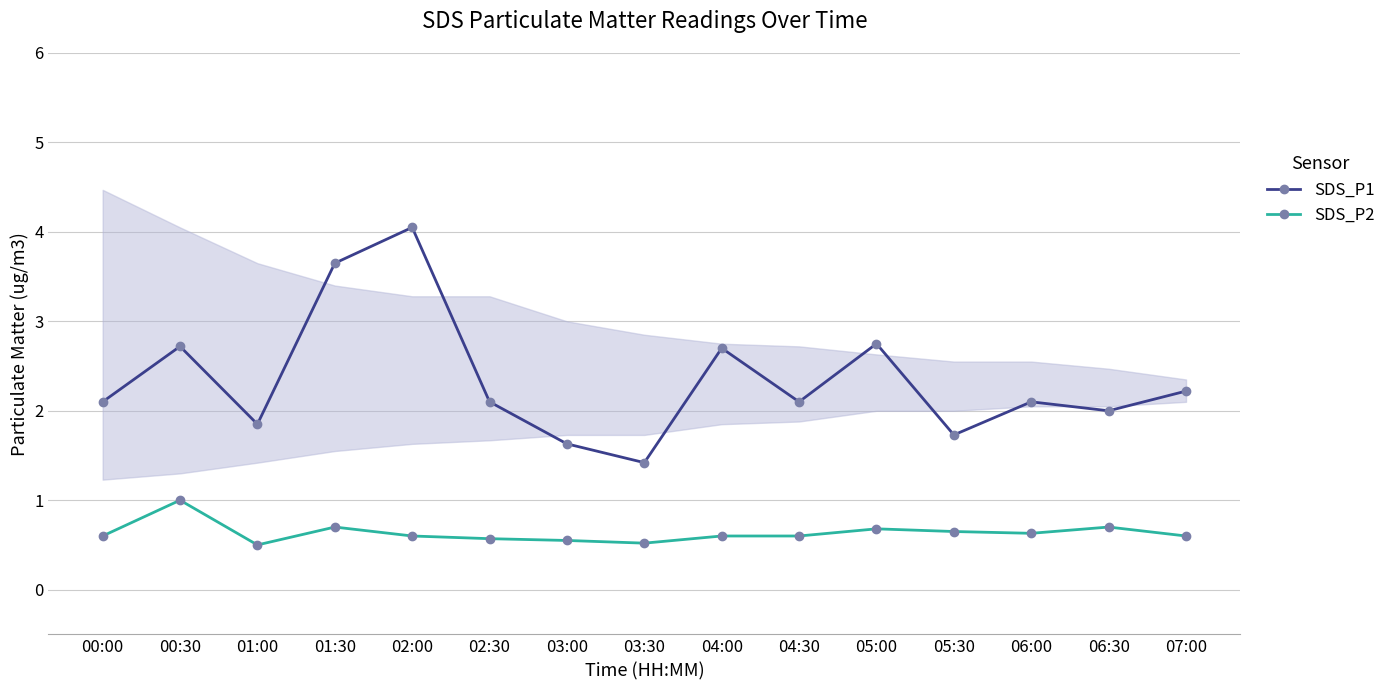

What are all the series names shown in the legend?

SDS_P1, SDS_P2